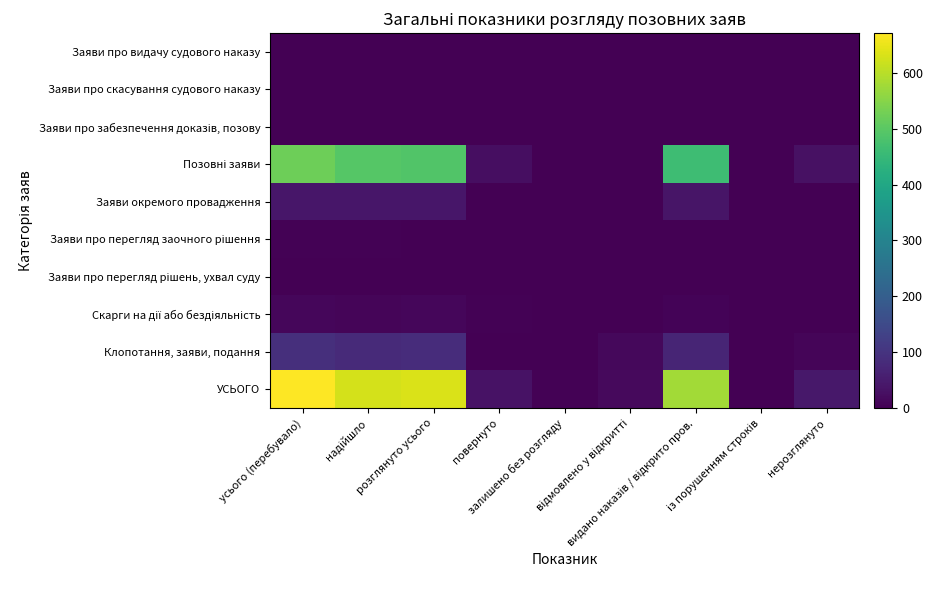

Which series changed the most between надійшло and повернуто?

УСЬОГО